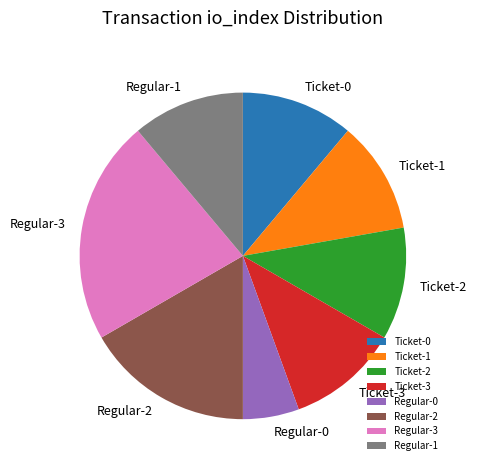

Combined, do Regular-1 and Ticket-2 account for over 50%?

No